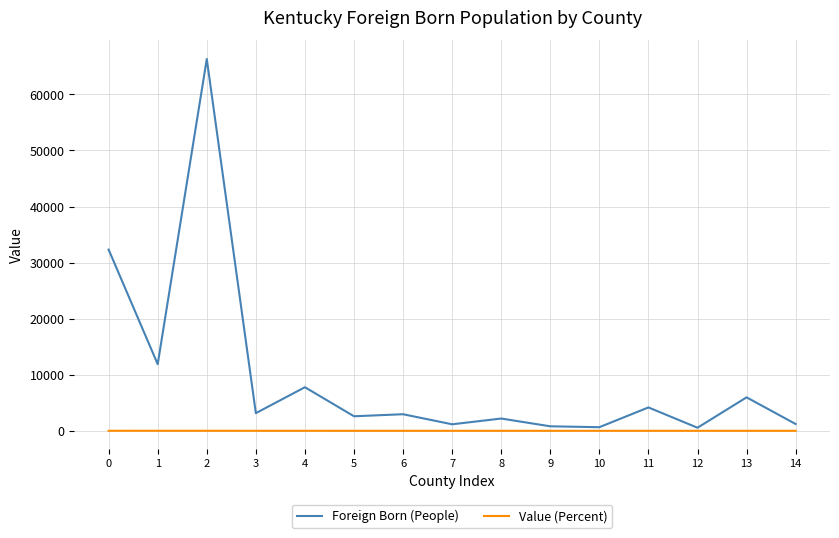

The Foreign Born (People) series shows 1215.0 at 14. True or false?

True